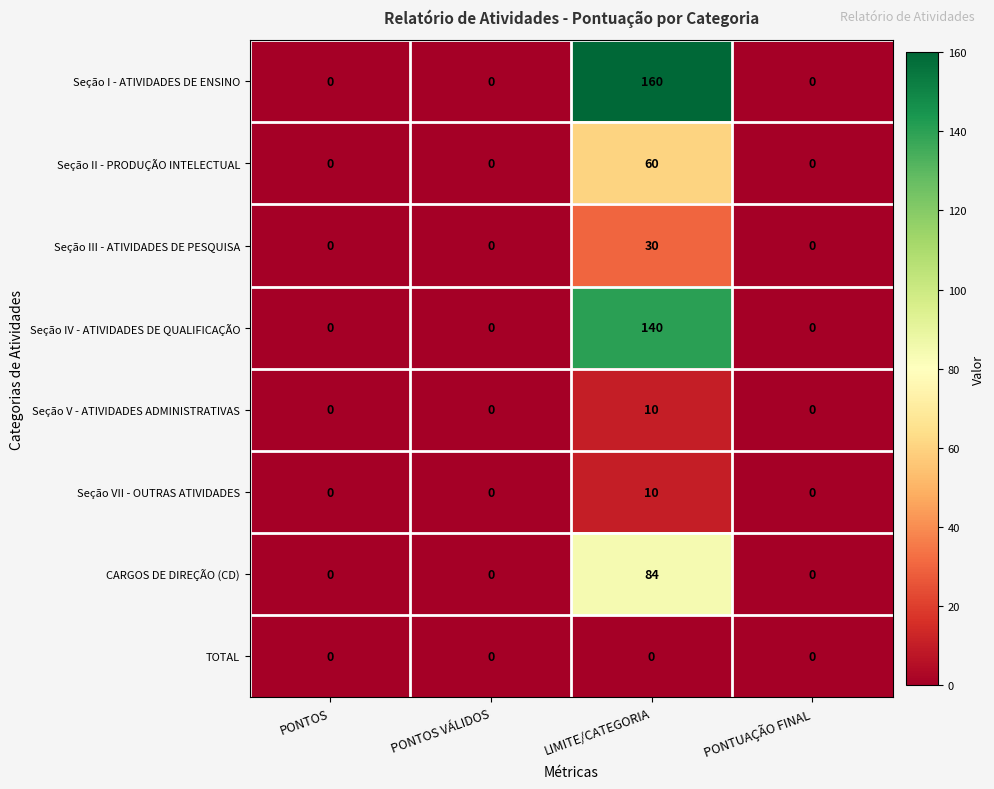

What is the maximum value shown in the chart?

160